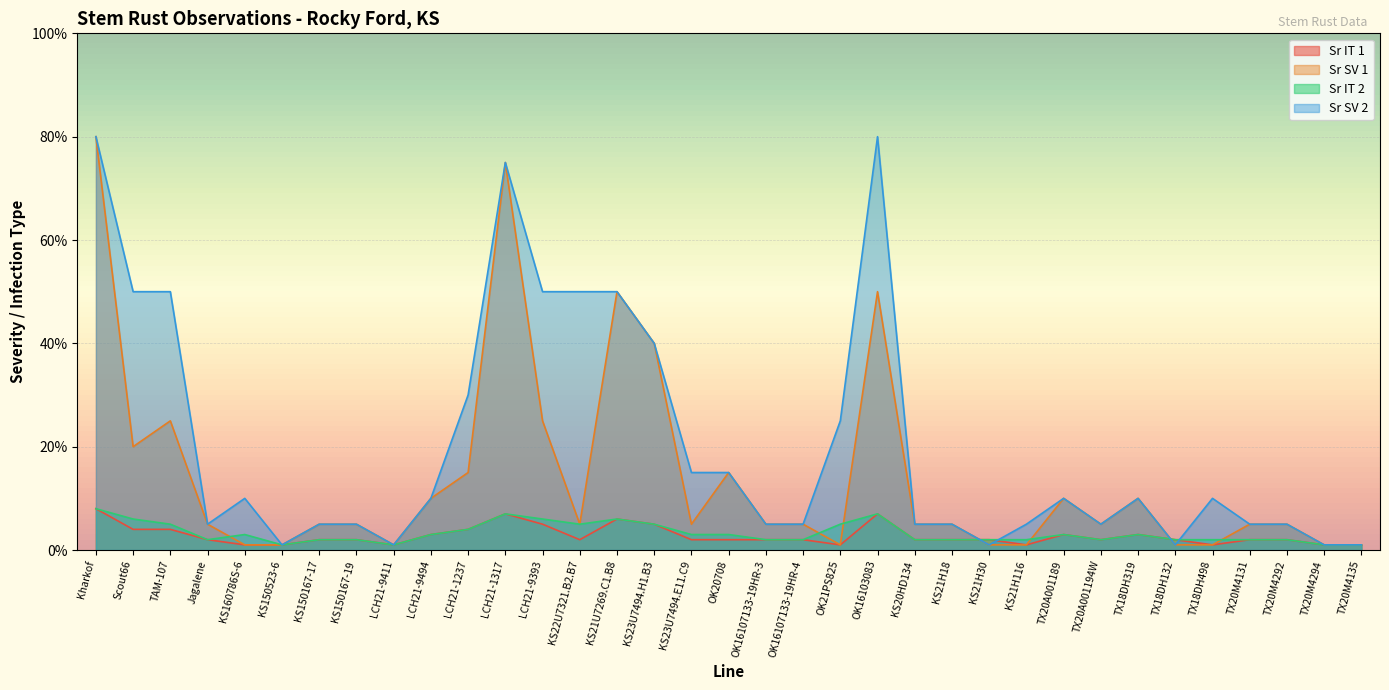

Where does the Sr IT 2 series first go above 2?

Kharkof